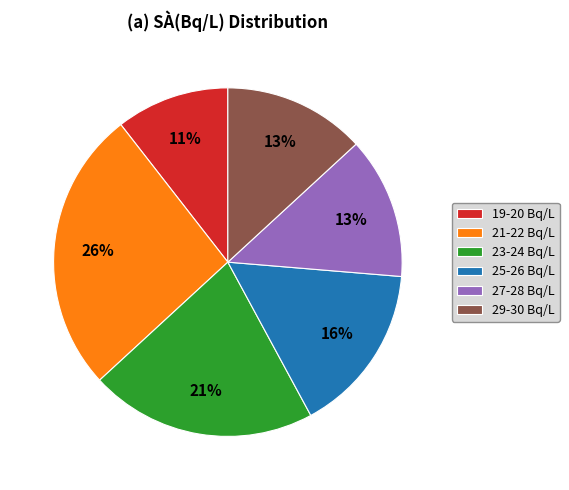

To the nearest percent, what percentage of the pie is 21-22 Bq/L?

26%